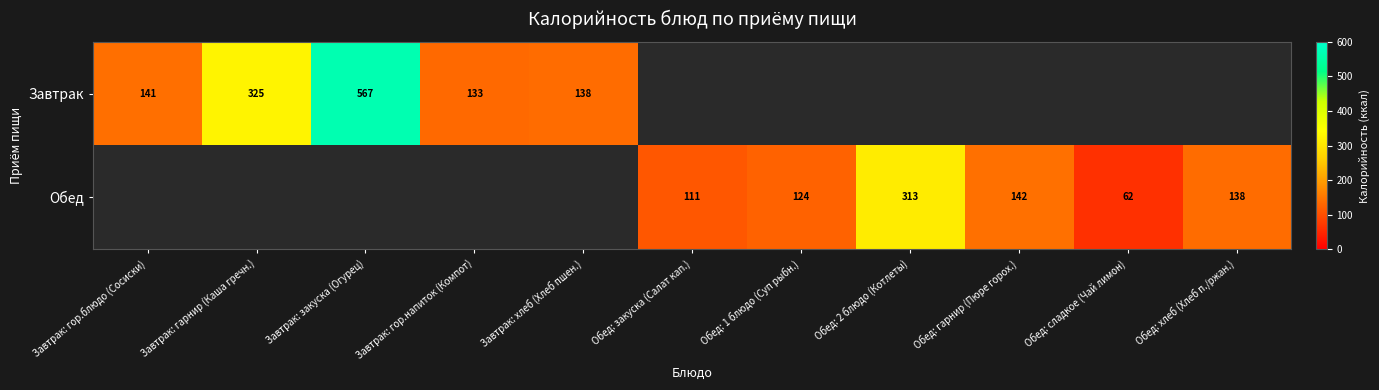

The value of Обед at Обед: закуска (Салат кап.) is 150. True or false?

False